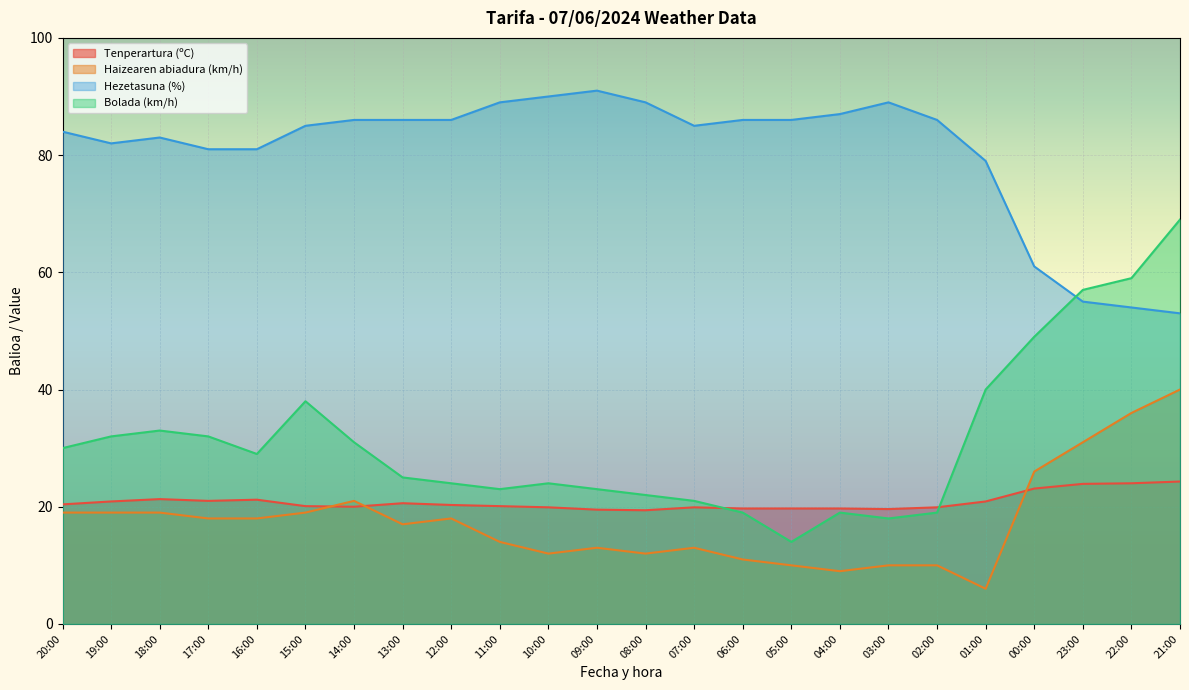

Reading left to right, extract all data points from this chart.

Tenperartura (ºC): 20:00=20.4	19:00=20.9	18:00=21.3	17:00=21.0	16:00=21.2	15:00=20.1	14:00=20.0	13:00=20.6	12:00=20.3	11:00=20.1	10:00=19.9	09:00=19.5	08:00=19.4	07:00=19.9	06:00=19.7	05:00=19.7	04:00=19.7	03:00=19.6	02:00=19.9	01:00=20.9	00:00=23.1	23:00=23.9	22:00=24.0	21:00=24.3
Haizearen abiadura (km/h): 20:00=19.0	19:00=19.0	18:00=19.0	17:00=18.0	16:00=18.0	15:00=19.0	14:00=21.0	13:00=17.0	12:00=18.0	11:00=14.0	10:00=12.0	09:00=13.0	08:00=12.0	07:00=13.0	06:00=11.0	05:00=10.0	04:00=9.0	03:00=10.0	02:00=10.0	01:00=6.0	00:00=26.0	23:00=31.0	22:00=36.0	21:00=40.0
Hezetasuna (%): 20:00=84.0	19:00=82.0	18:00=83.0	17:00=81.0	16:00=81.0	15:00=85.0	14:00=86.0	13:00=86.0	12:00=86.0	11:00=89.0	10:00=90.0	09:00=91.0	08:00=89.0	07:00=85.0	06:00=86.0	05:00=86.0	04:00=87.0	03:00=89.0	02:00=86.0	01:00=79.0	00:00=61.0	23:00=55.0	22:00=54.0	21:00=53.0
Bolada (km/h): 20:00=30.0	19:00=32.0	18:00=33.0	17:00=32.0	16:00=29.0	15:00=38.0	14:00=31.0	13:00=25.0	12:00=24.0	11:00=23.0	10:00=24.0	09:00=23.0	08:00=22.0	07:00=21.0	06:00=19.0	05:00=14.0	04:00=19.0	03:00=18.0	02:00=19.0	01:00=40.0	00:00=49.0	23:00=57.0	22:00=59.0	21:00=69.0